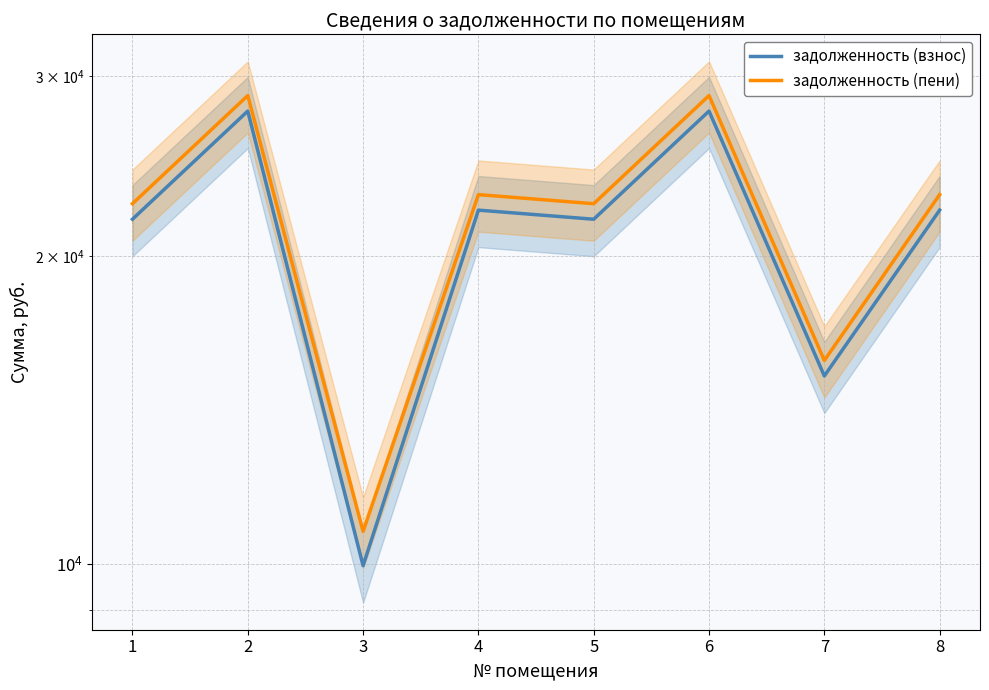

The задолженность (взнос) series shows 14811.0 at 3. True or false?

False